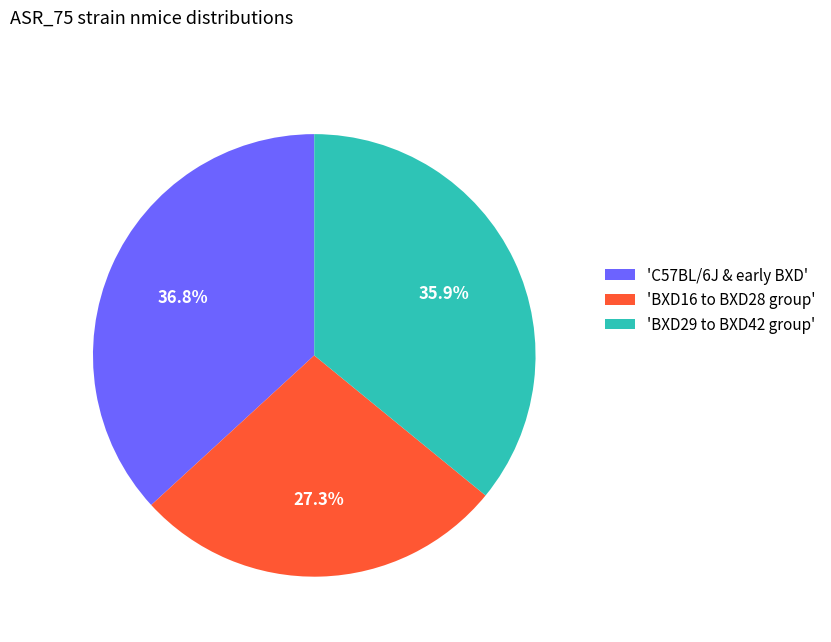

What is the ratio of the value at 'BXD16 to BXD28 group' to the value at 'C57BL/6J & early BXD'?

0.7